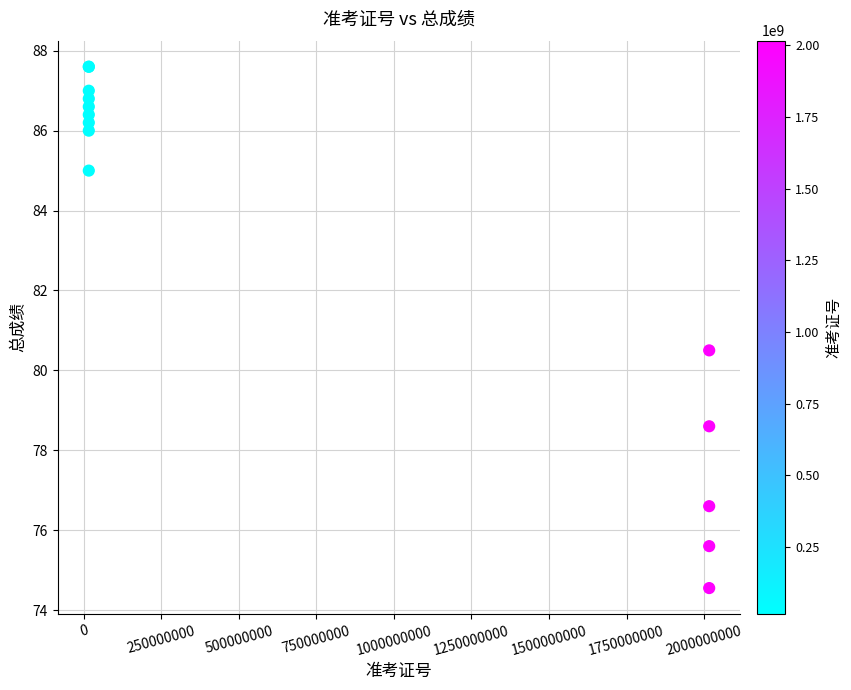

What Y value in the scatter plot is closest to 81?

80.5